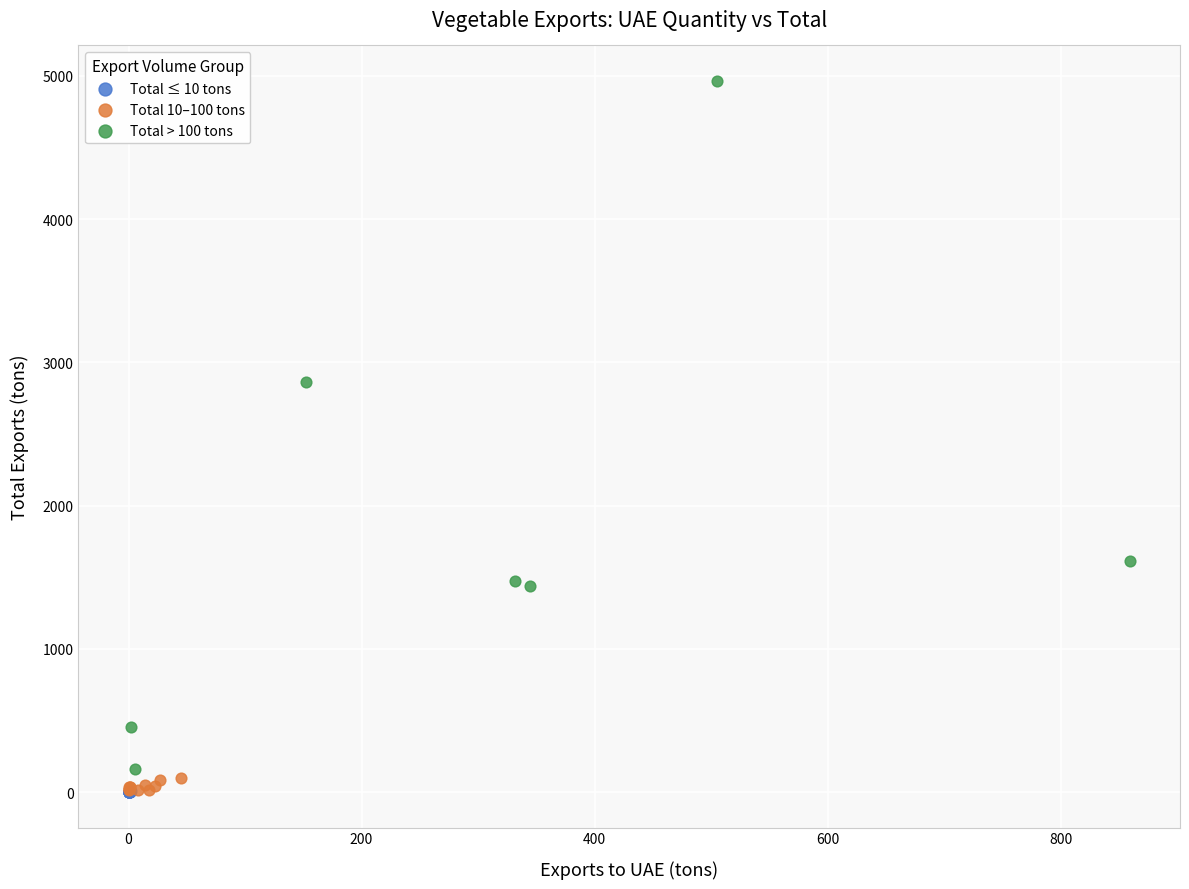

Which series has the largest Y range (max minus min)?

Total > 100 tons